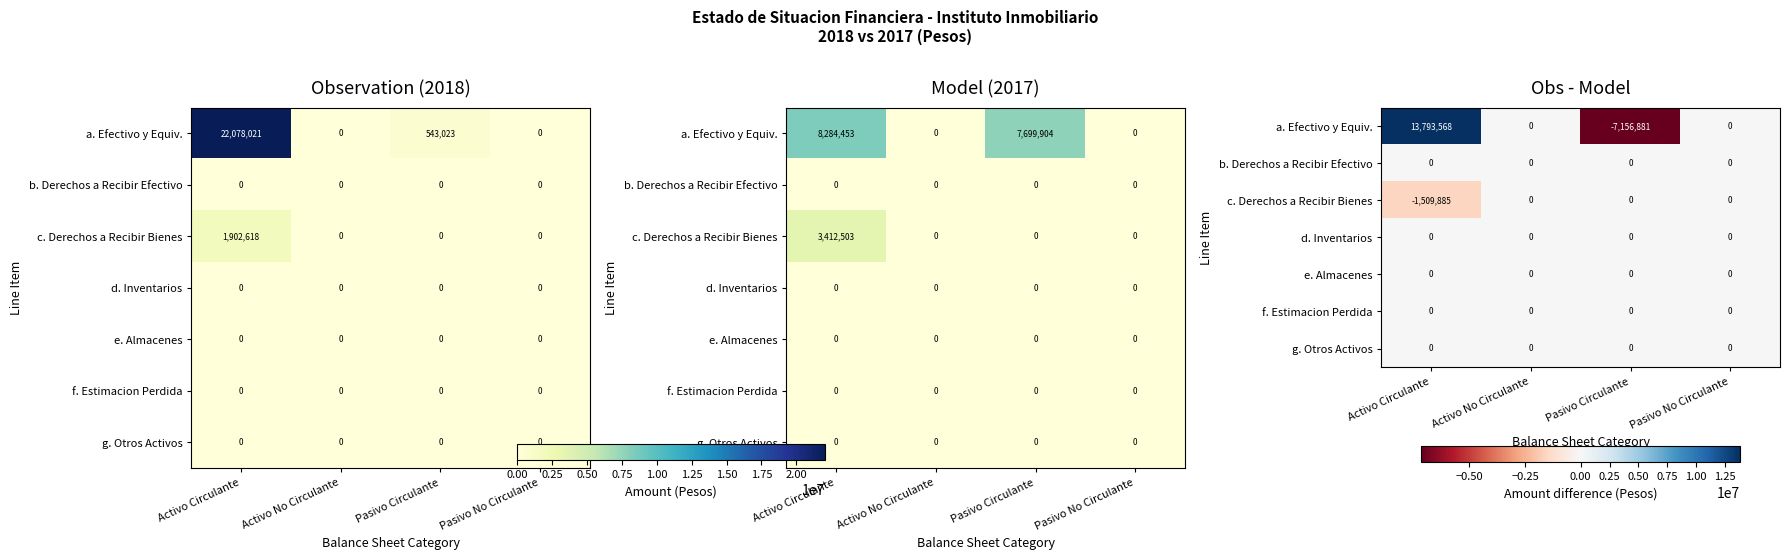

Rank the series by their maximum value, from highest to lowest.

a. Efectivo y Equiv., b. Derechos a Recibir Efectivo, c. Derechos a Recibir Bienes, d. Inventarios, e. Almacenes, f. Estimacion Perdida, g. Otros Activos